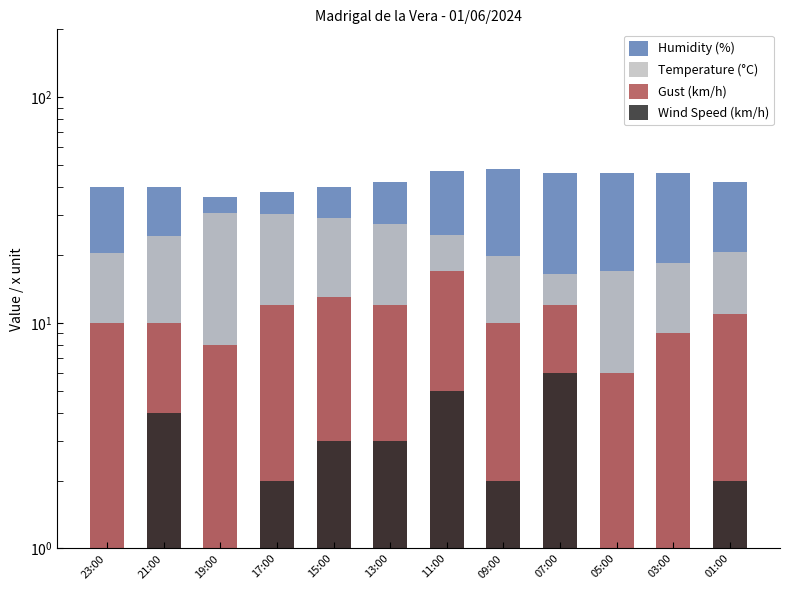

Is it true that Temperature (°C) equals 10.3 at 05:00?

False